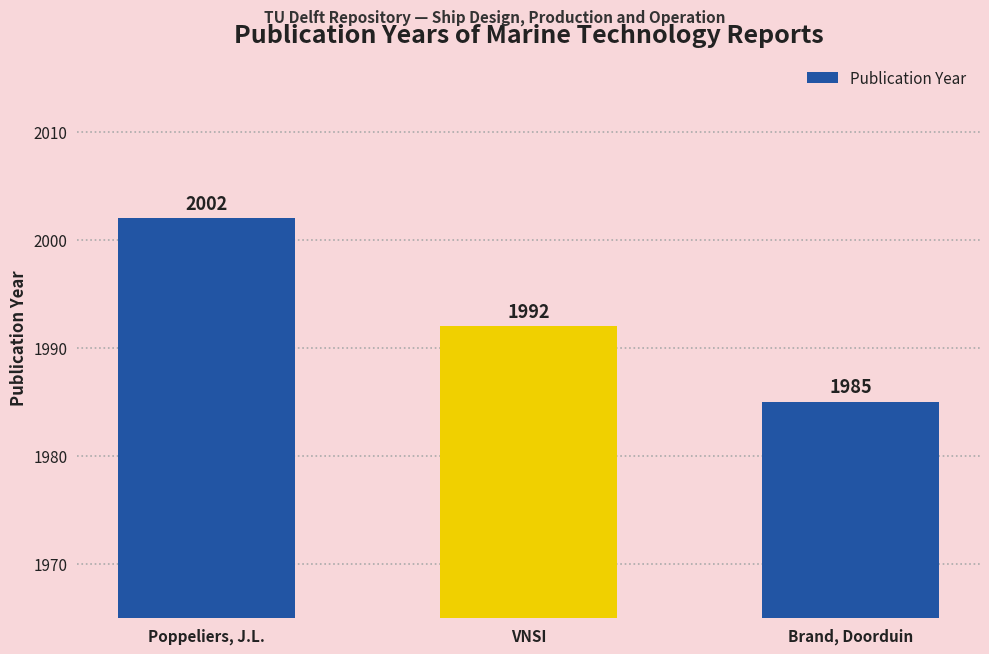

The value at VNSI is 1992. True or false?

True